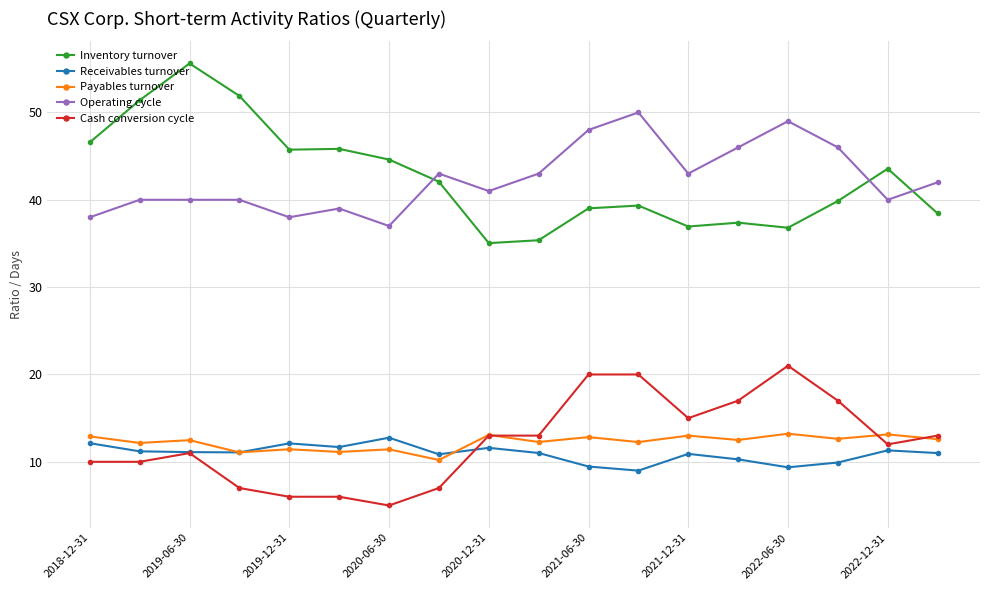

At how many categories does at least one series exceed 33?

18